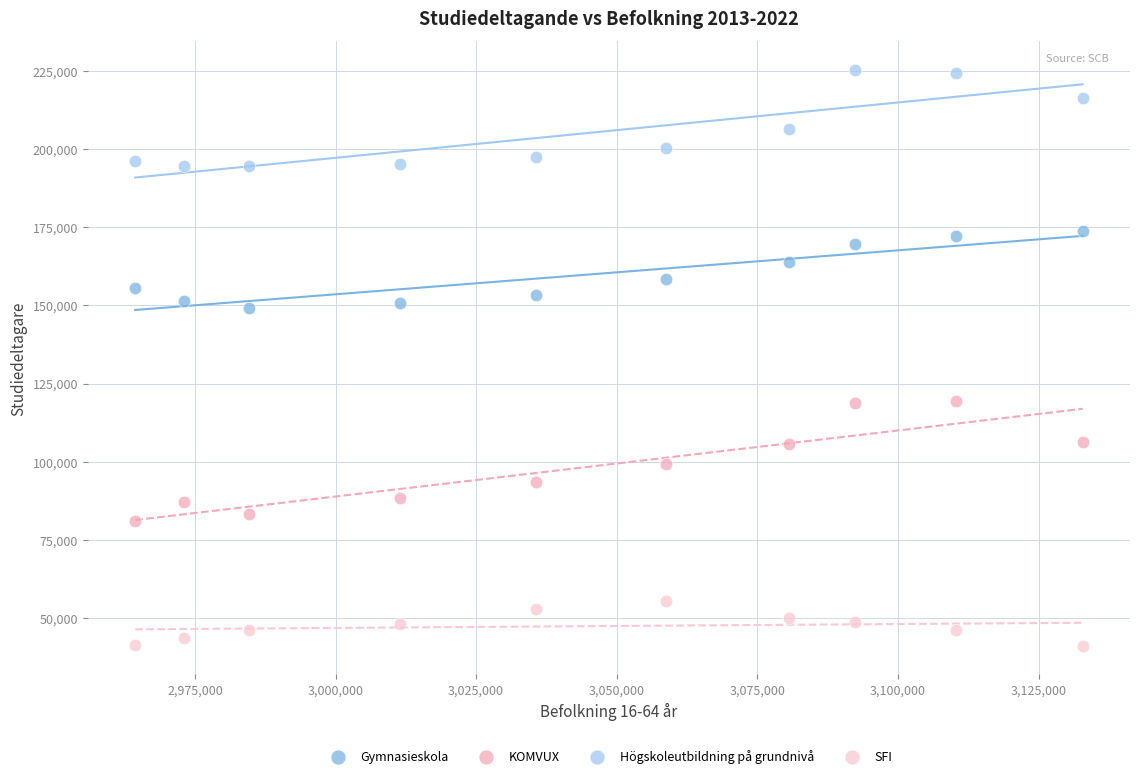

In the Högskoleutbildning på grundnivå series, what Y value is closest to 209858?

206314